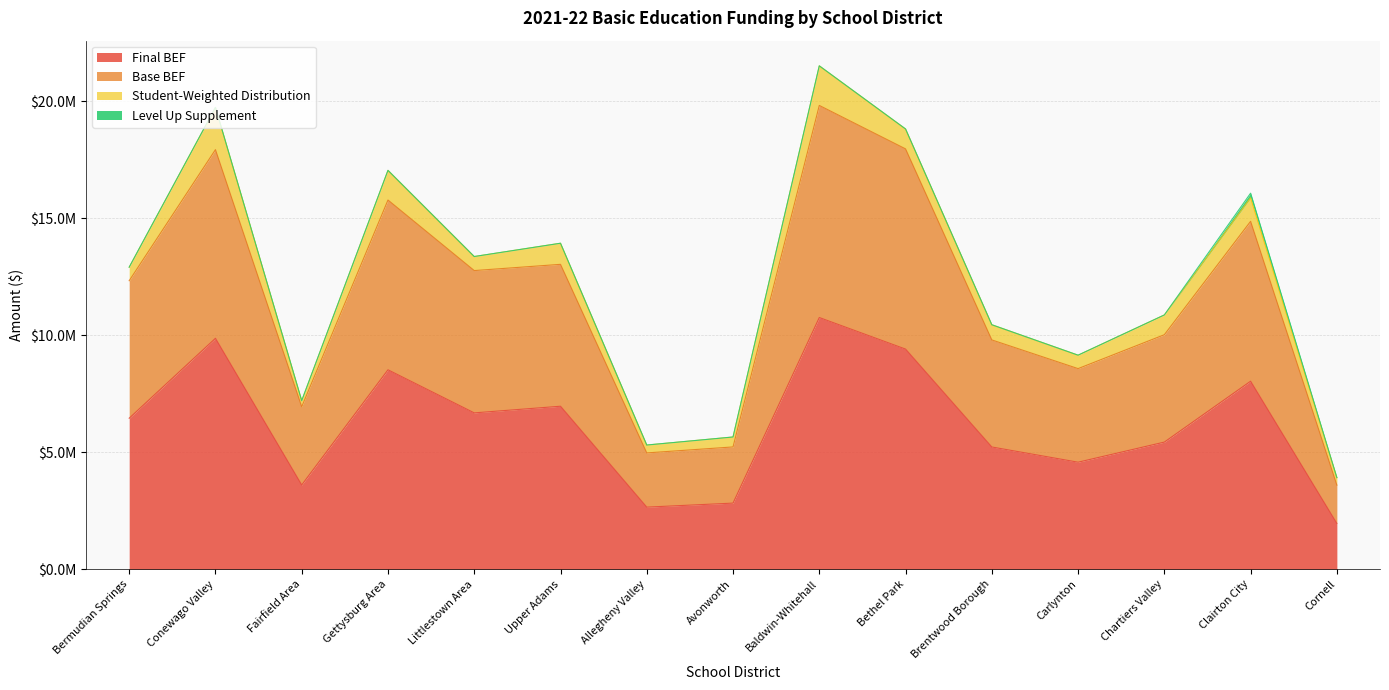

What is the label of the 1st point from the left?

Bermudian Springs